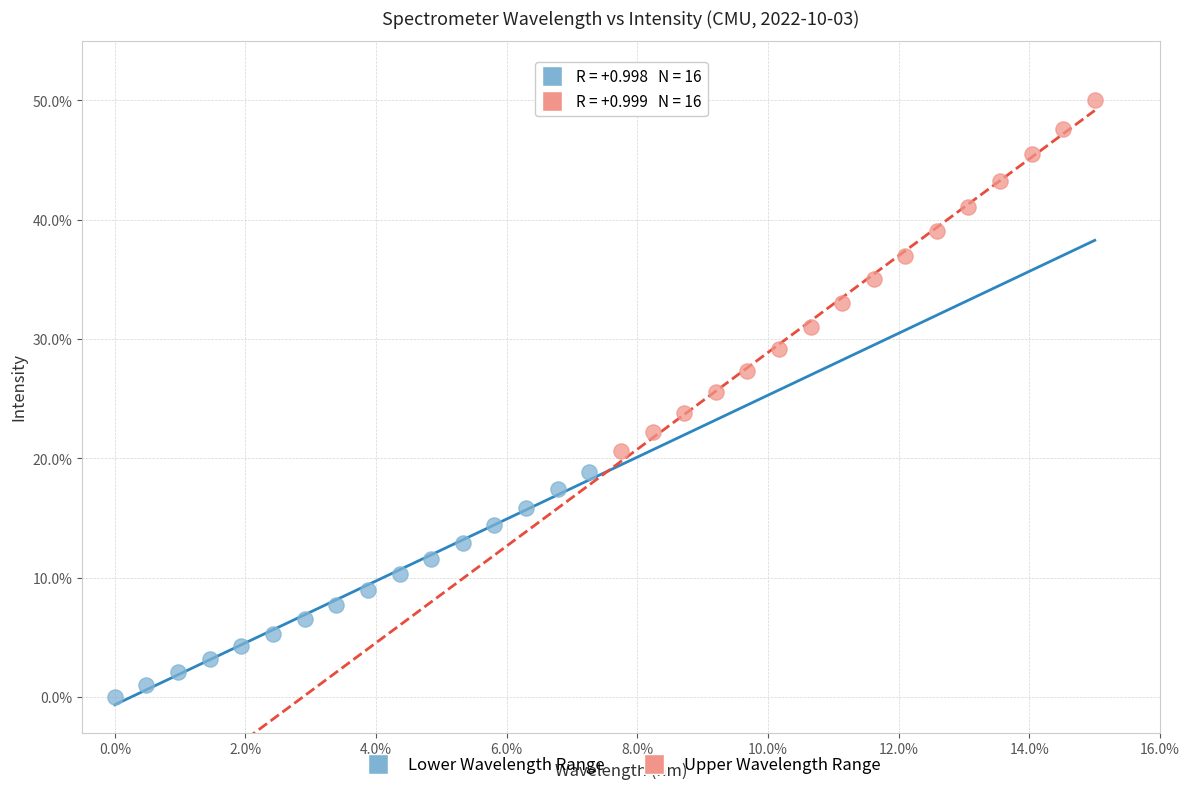

Which series reaches the maximum Y coordinate?

Upper Wavelength Range